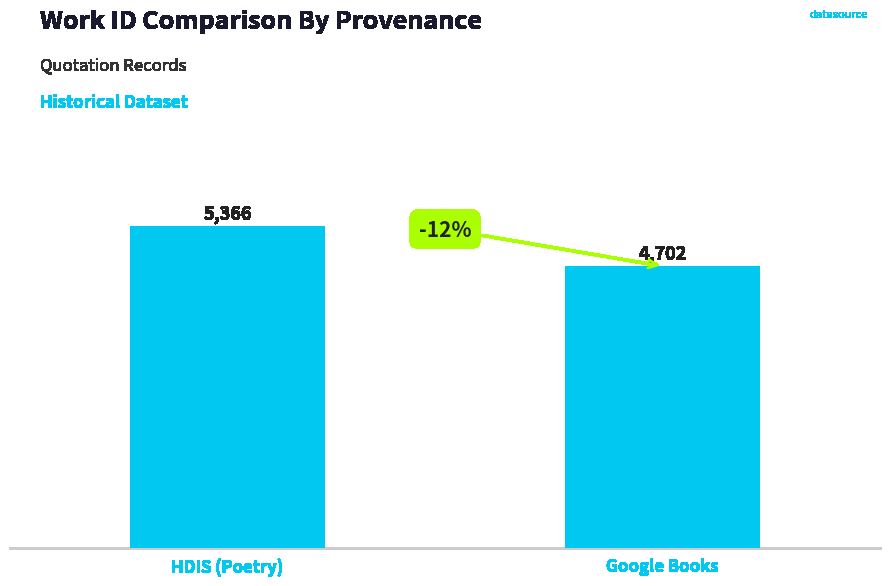

Count the values in the range 4702 to 5366.

2